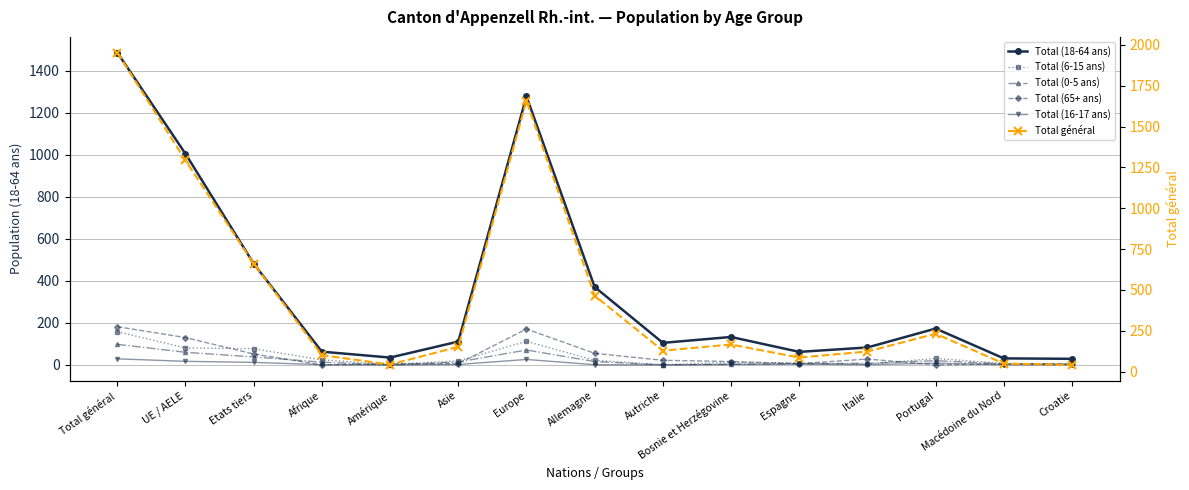

Which category has the lowest value in the Total (65+ ans) series?

Afrique